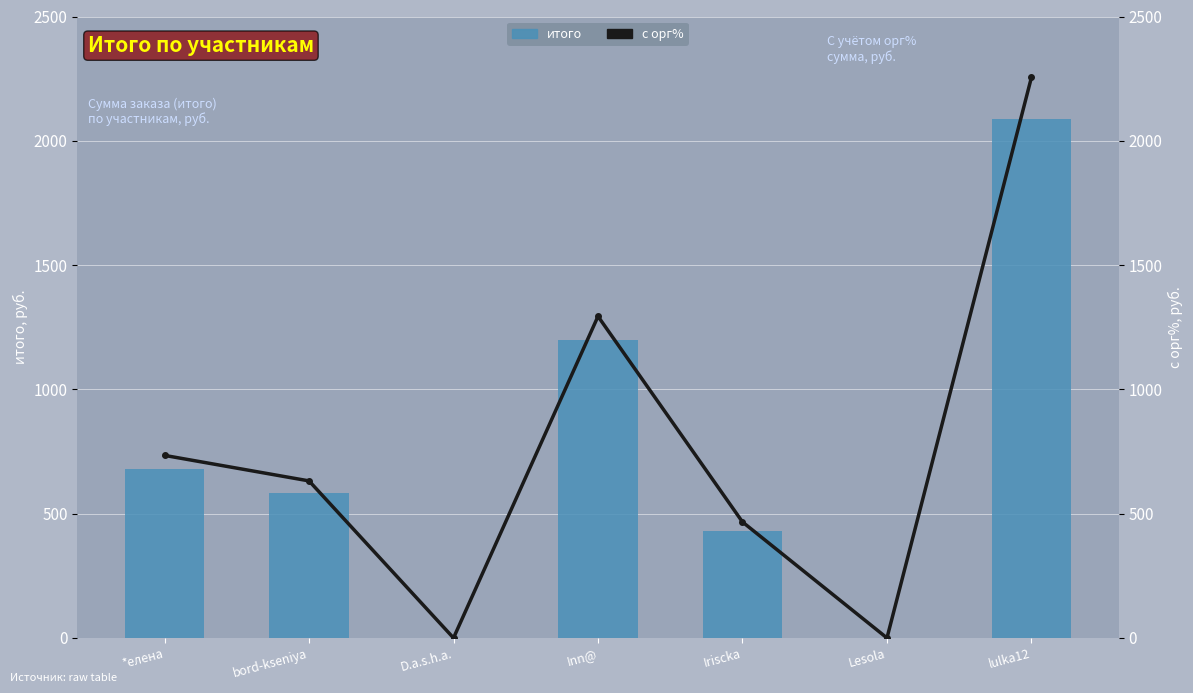

Which label corresponds to the largest value in the chart?

lulka12